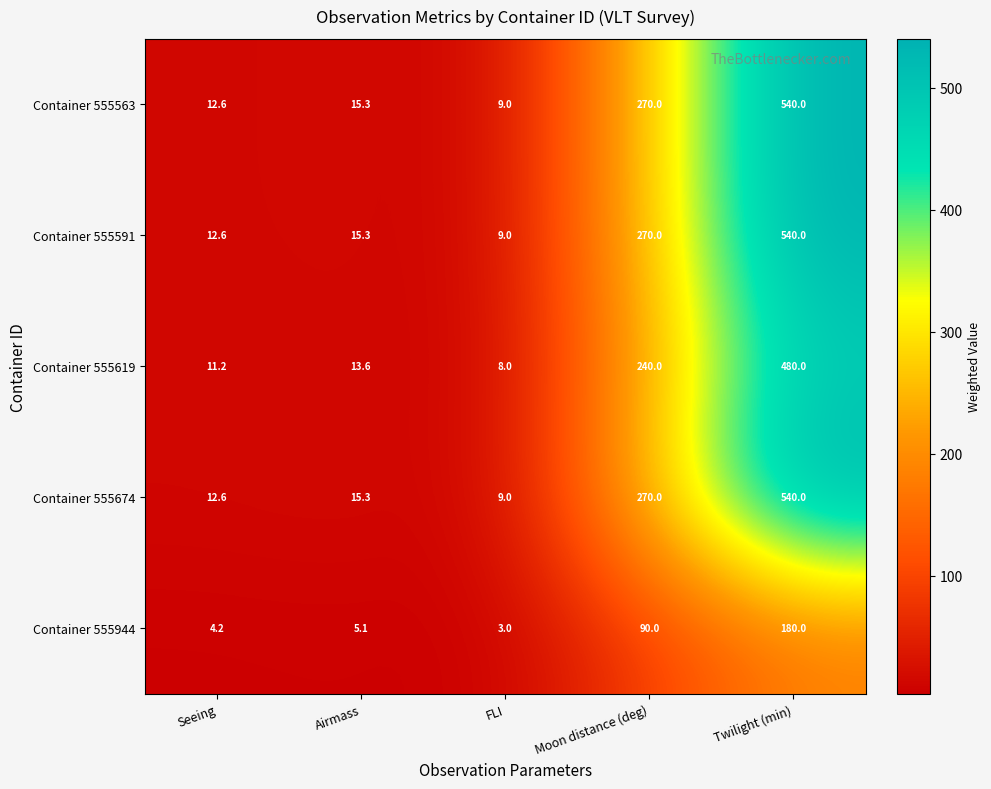

What is the difference between the highest and lowest values at Moon distance (deg)?

180.0